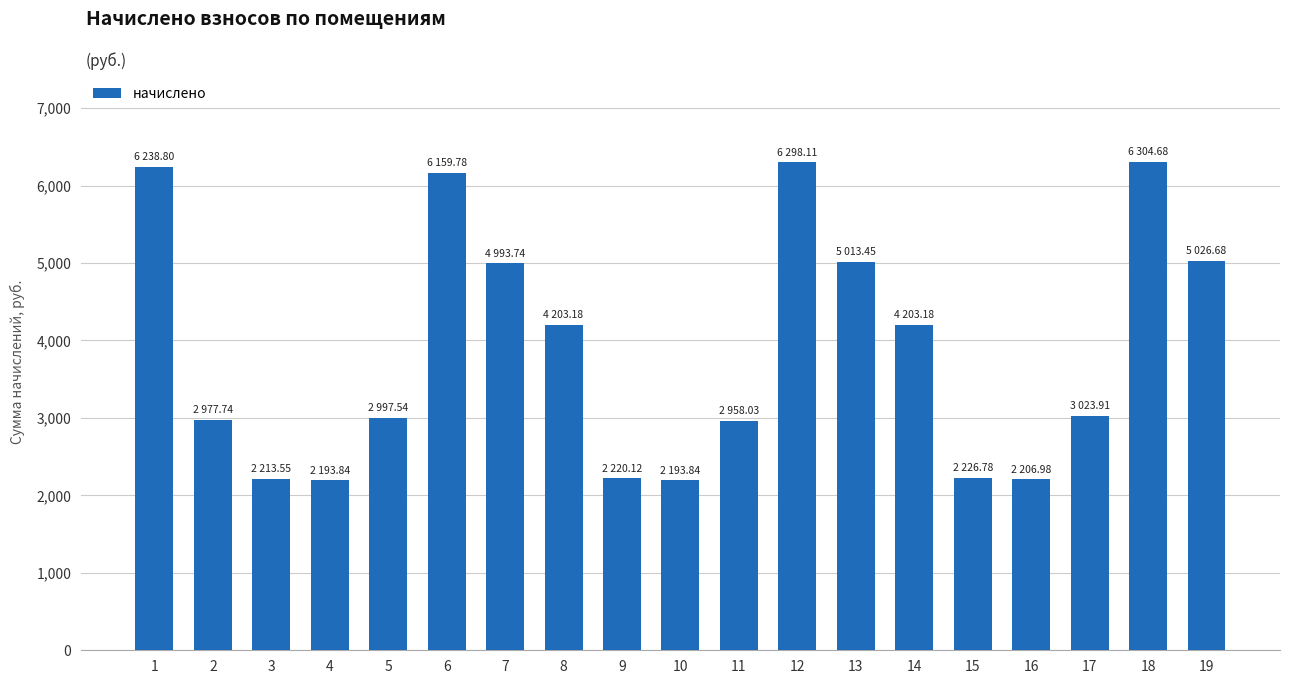

What is the sum of the values at 2 and 13?

7991.2